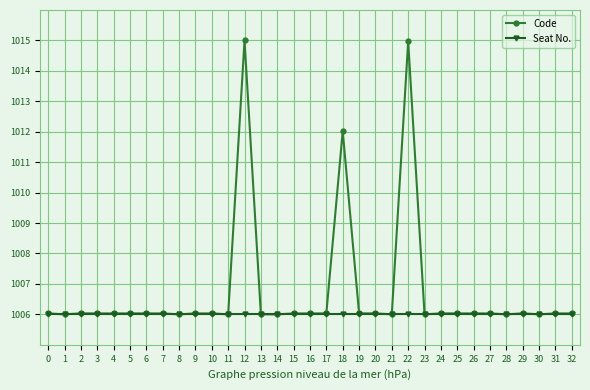

True or false: Code has a value of 1739.5 at 20.

False